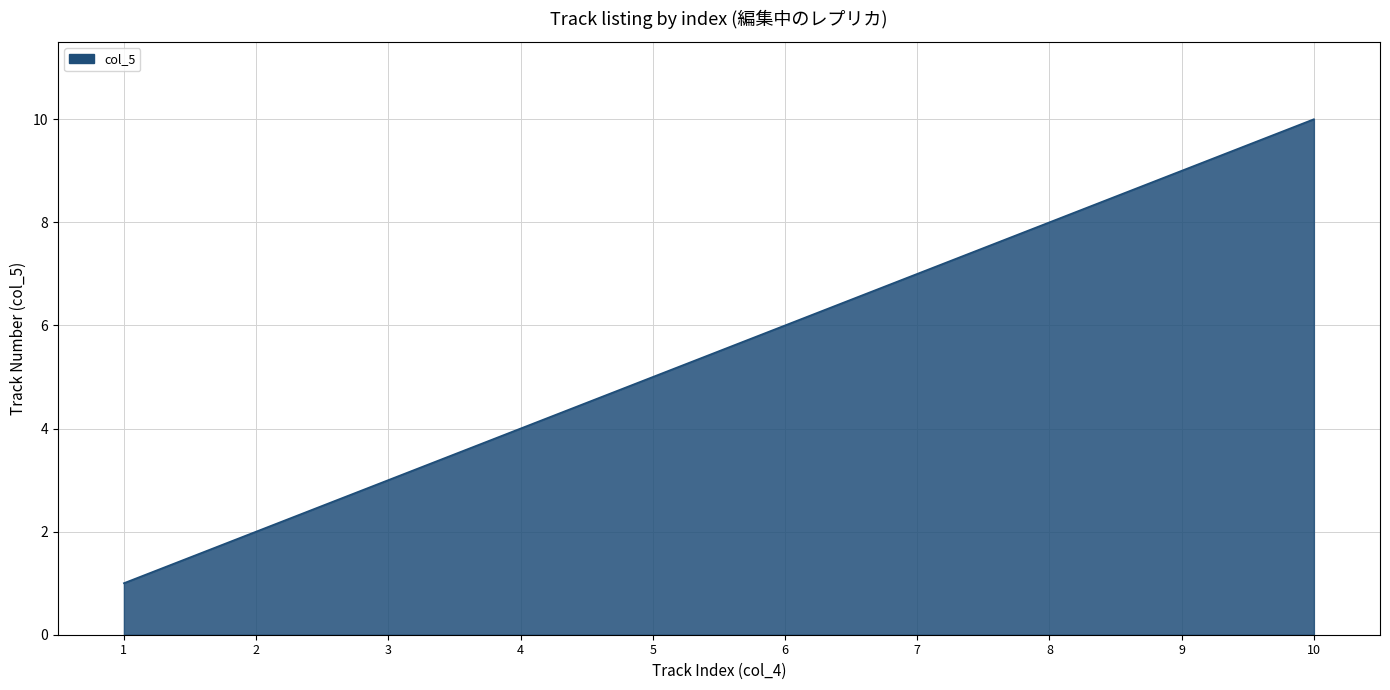

Approximately how many times larger is the value at 5 compared to 9?

0.6